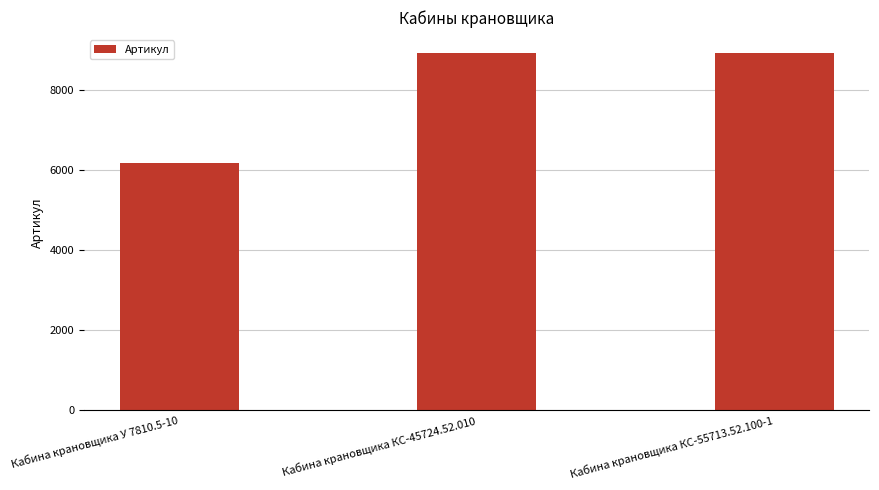

What is the label of the 3rd bar from the right?

Кабина крановщика У 7810.5-10